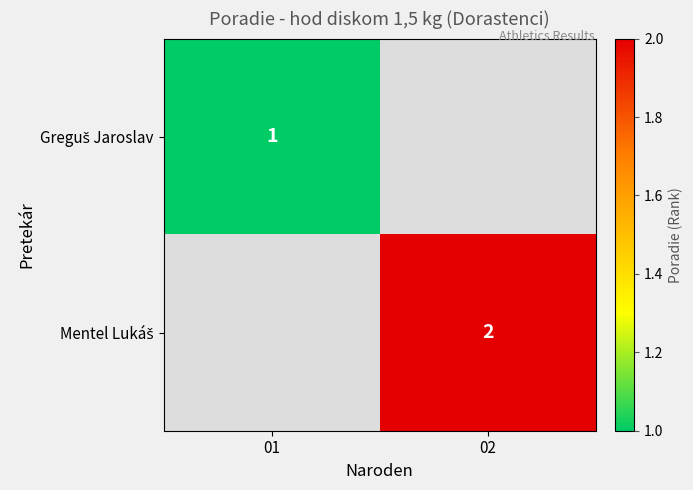

Is it true that Greguš Jaroslav equals 1.8 at 01?

False